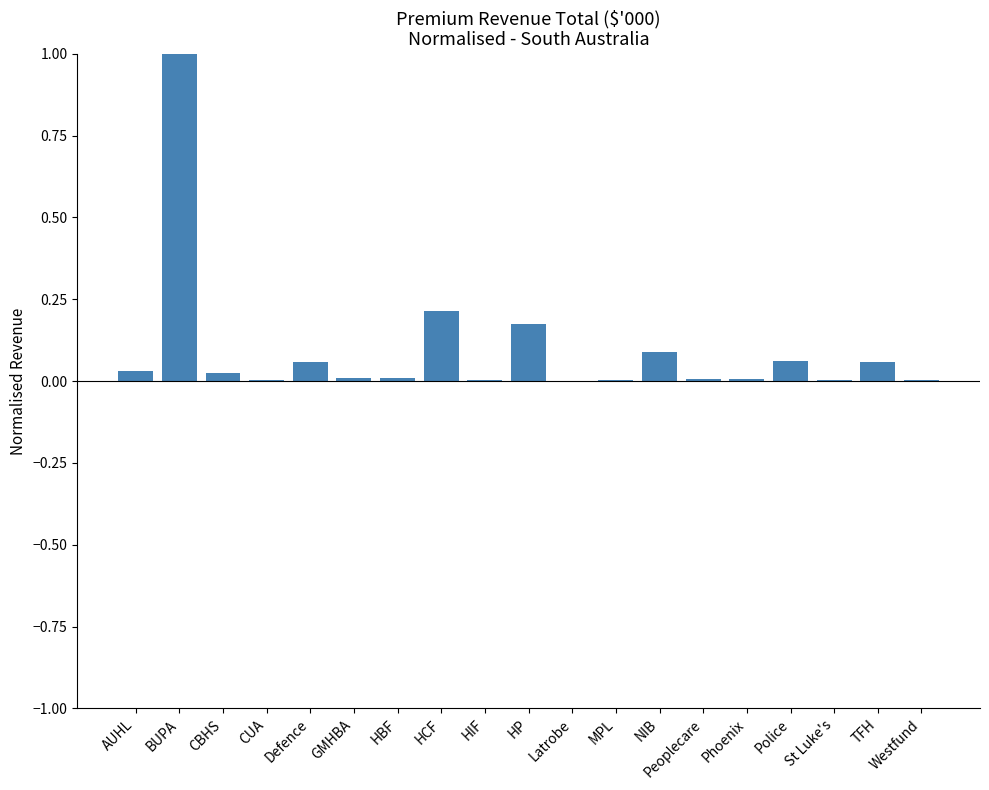

Between NIB and Phoenix, which is larger?

NIB